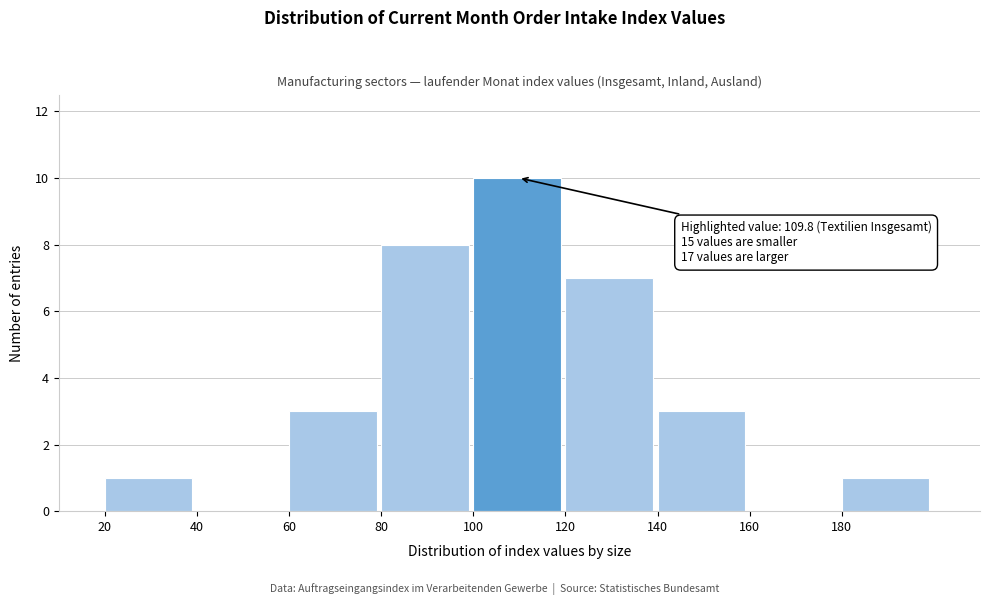

Over which range of the x-axis is the bar tallest?

100 to 120